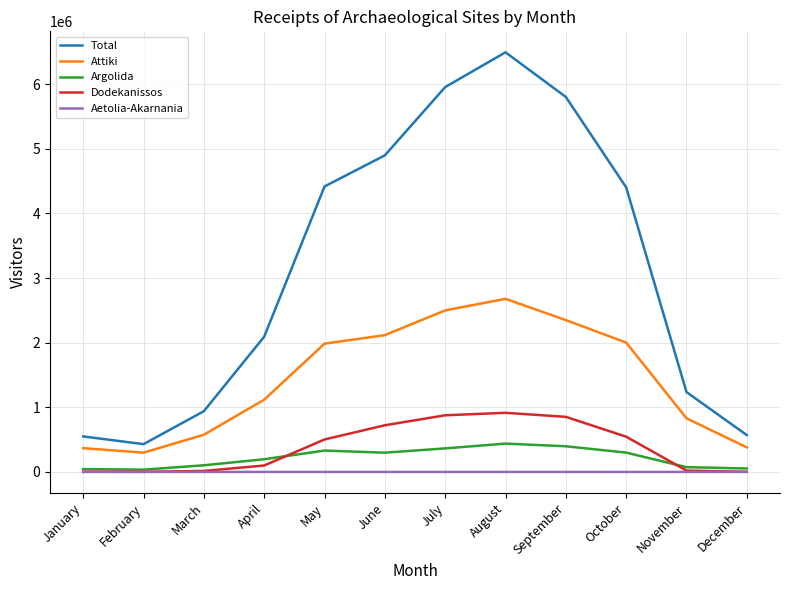

What is the sum of the Aetolia-Akarnania values at July and August?

465